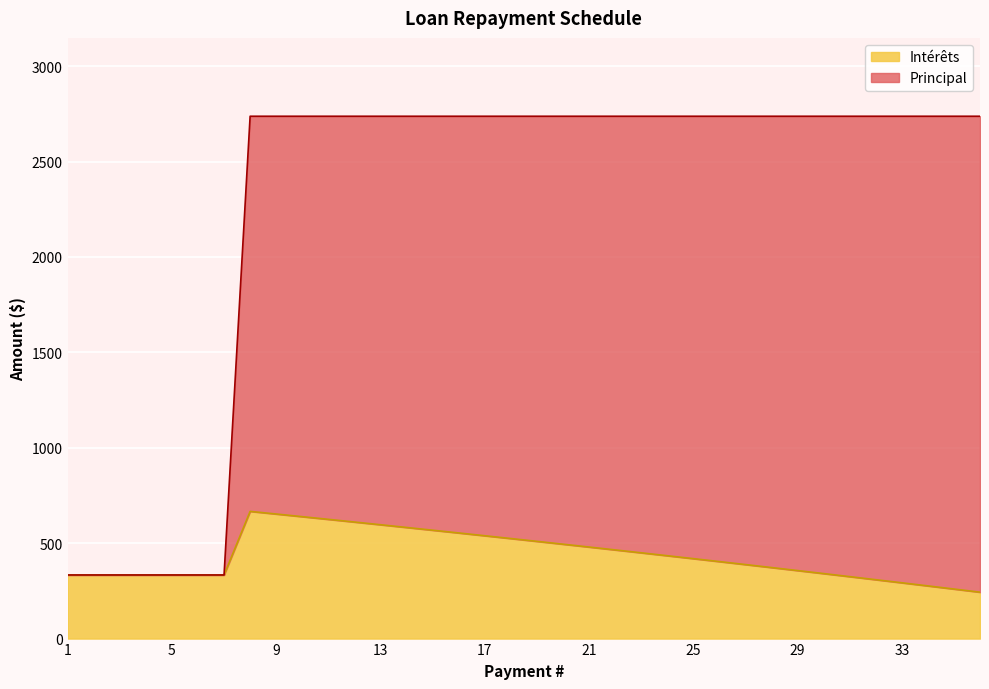

What is the difference between the maximum and minimum values in the Intérêts series?

423.5